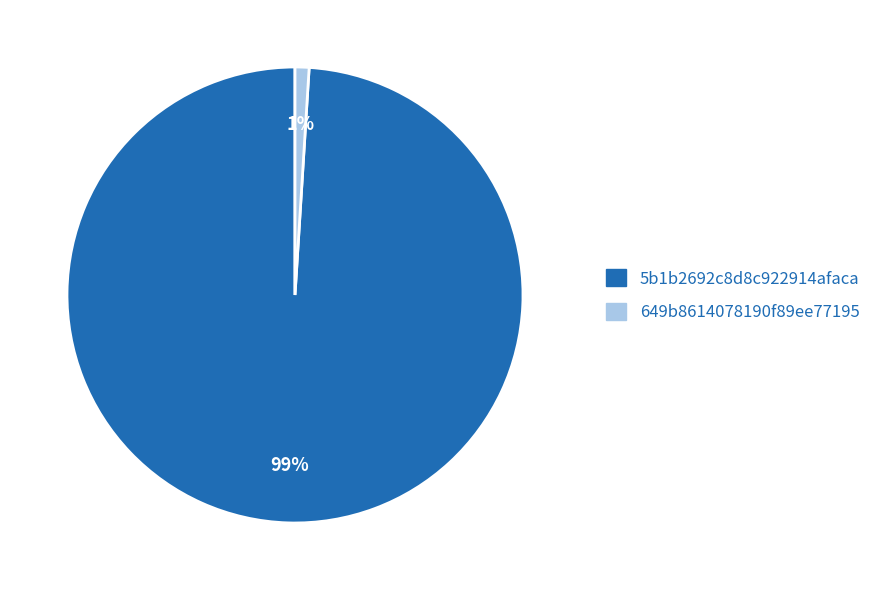

Is it true that 5b1b2692c8d8c922914afaca is 86% of the pie?

False